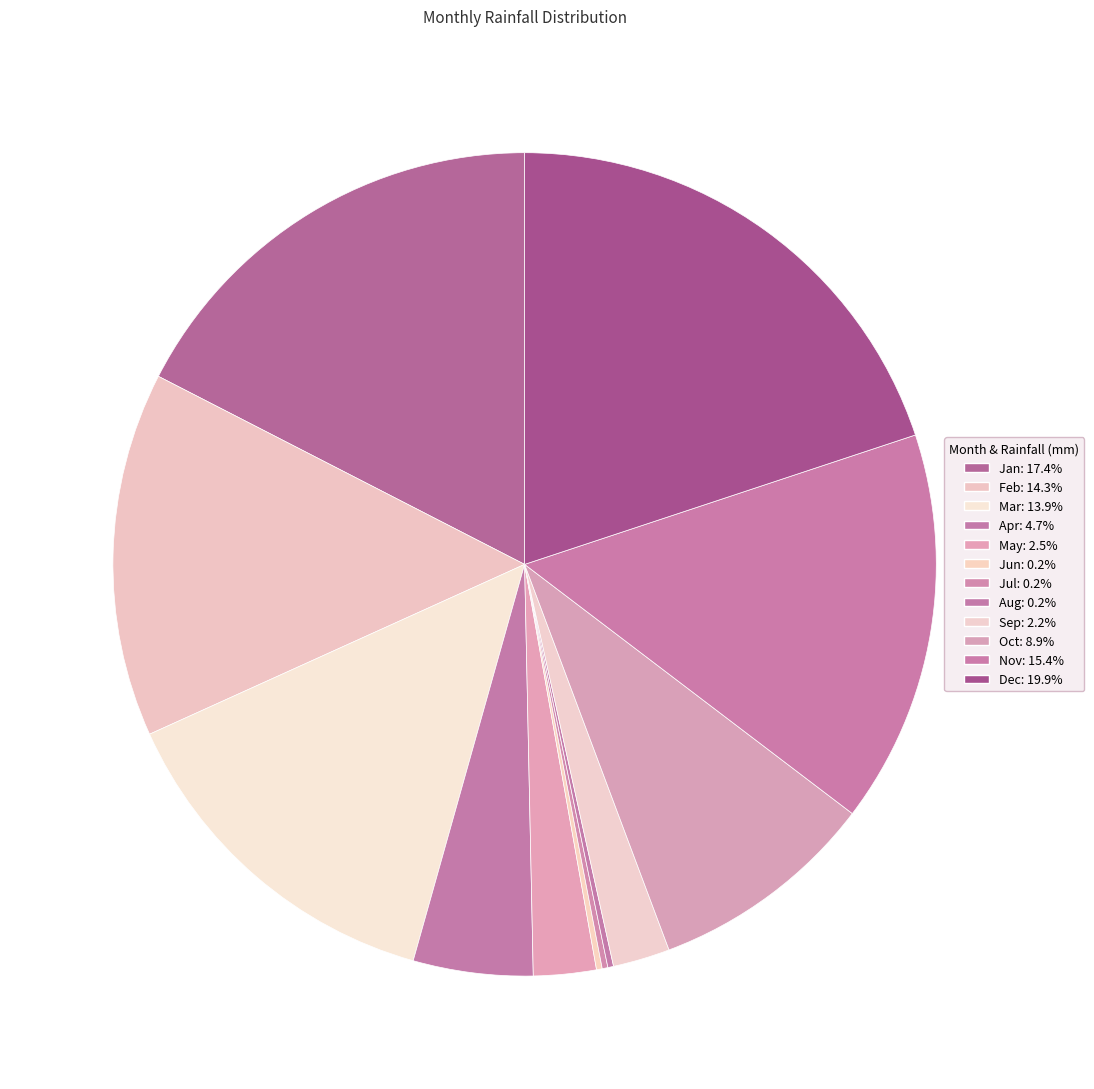

Count the number of slices in the pie.

12